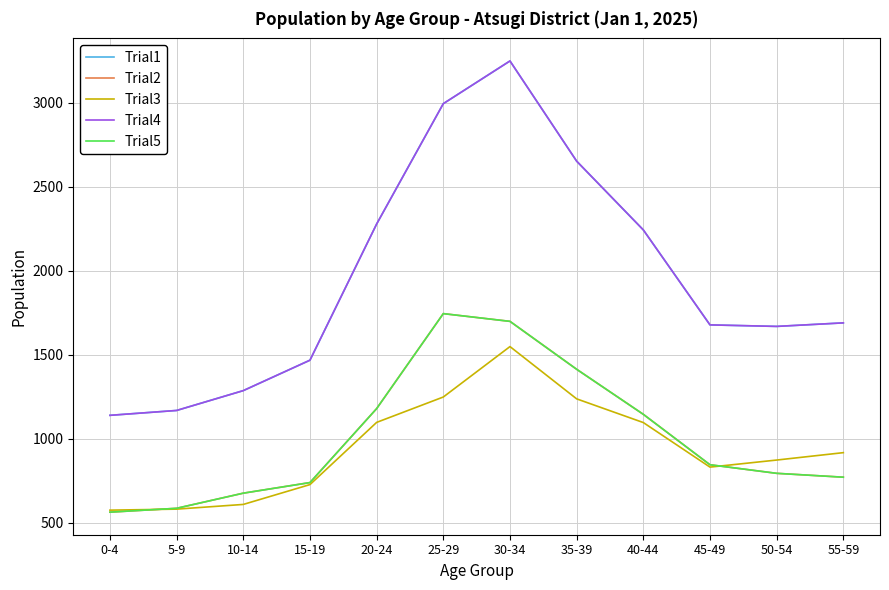

What is the sum of the Trial3 values at 10-14 and 25-29?

1859